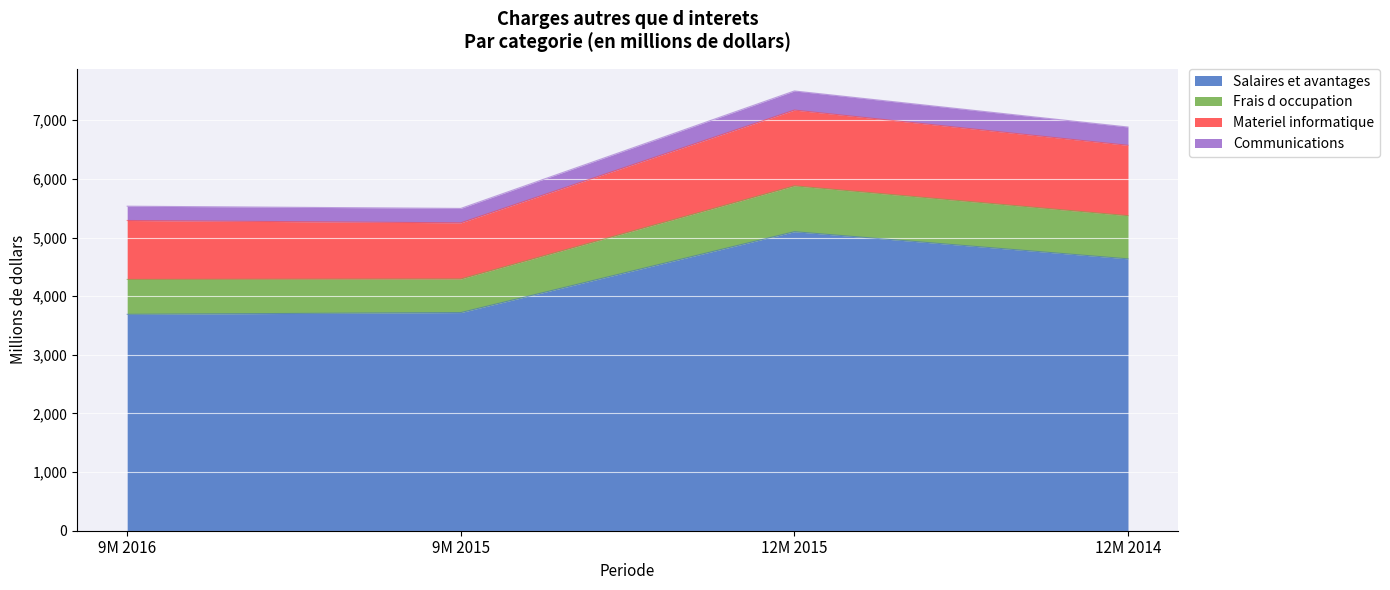

How many data points in Materiel informatique are less than 6572?

2